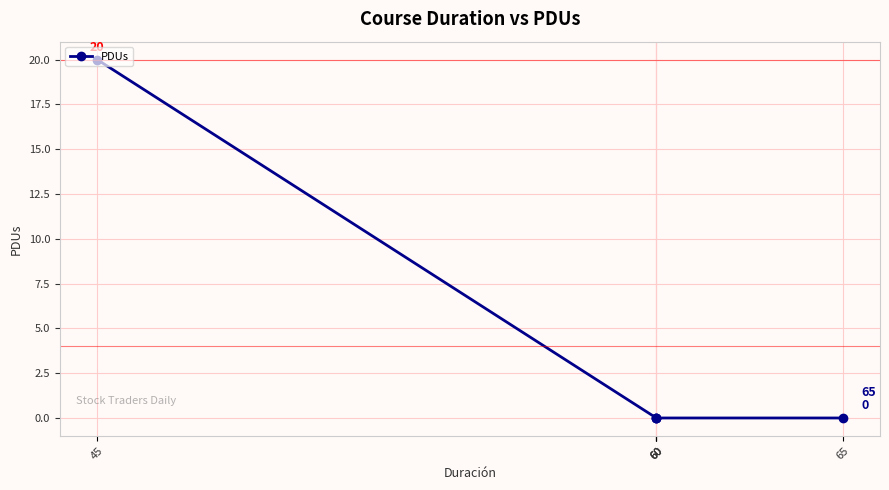

True or false: the data shows 0 at 60.

True